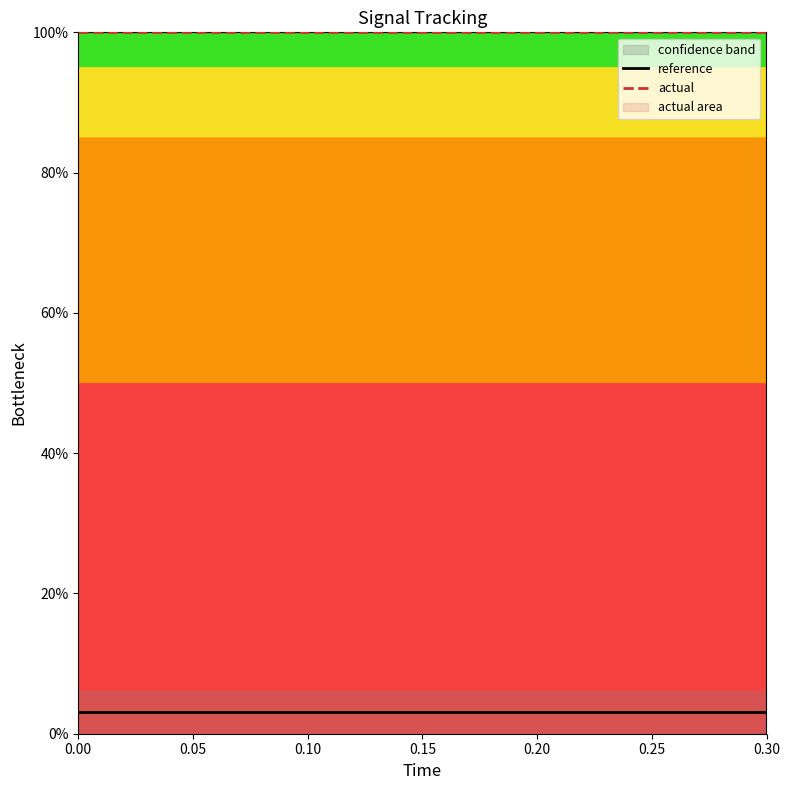

True or false: reference and actual intersect in this chart.

False